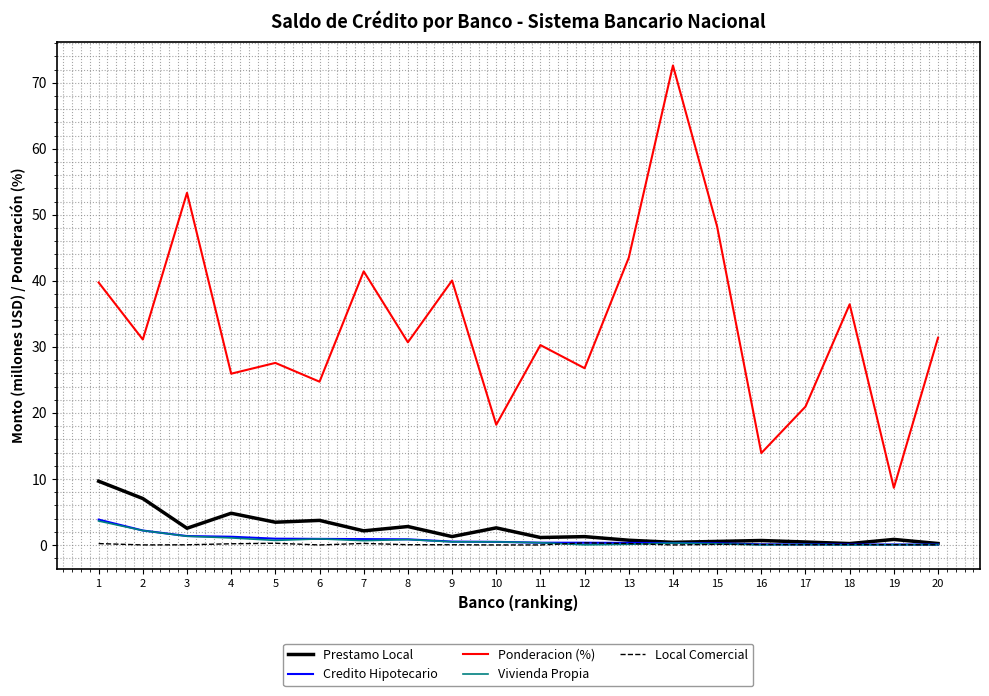

What are all the series names shown in the legend?

Prestamo Local, Credito Hipotecario, Ponderacion (%), Vivienda Propia, Local Comercial